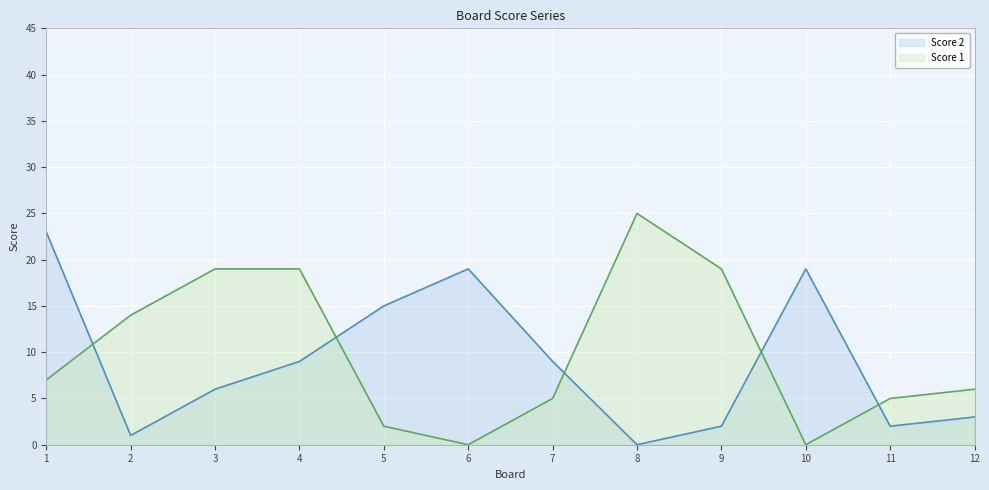

How many lines are shown in the chart?

2